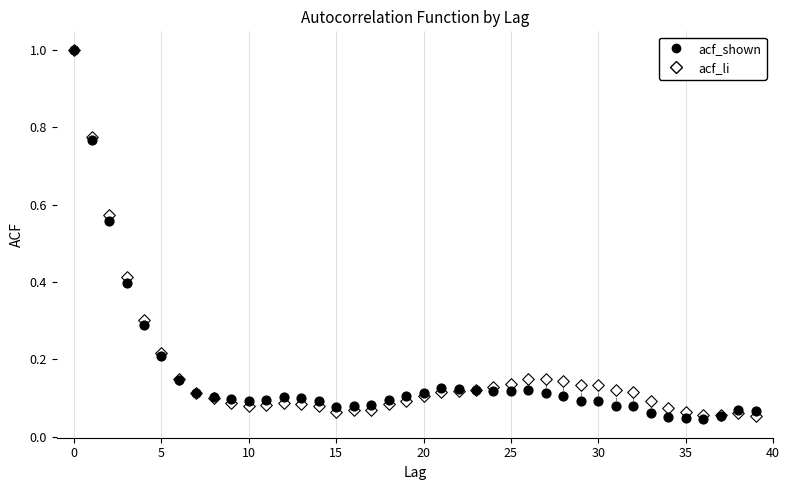

What are all the series names shown in the legend?

acf_shown, acf_li